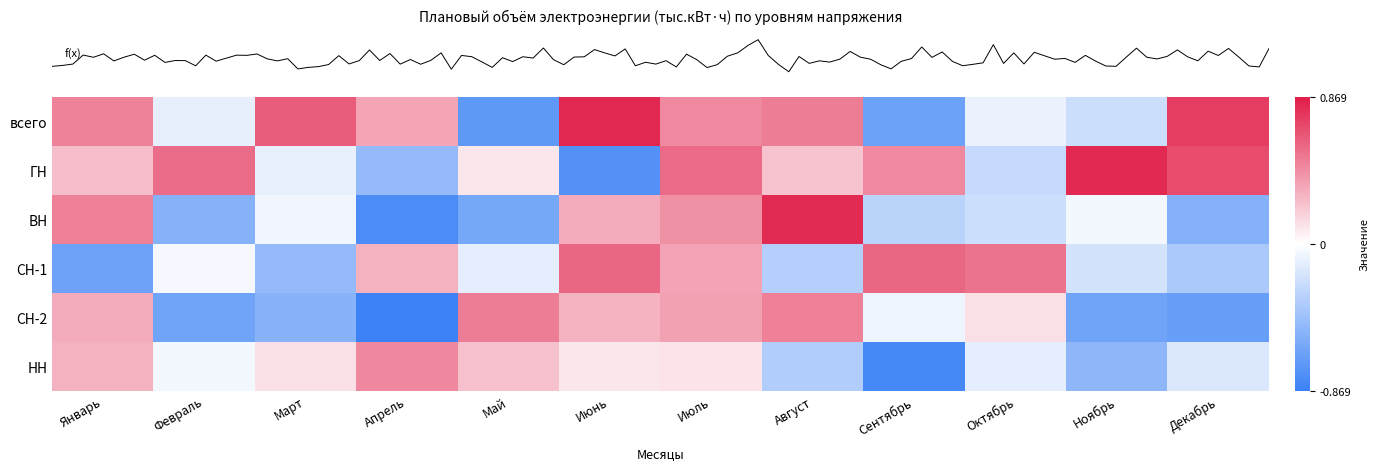

Which label corresponds to the smallest value in the chart?

Апрель